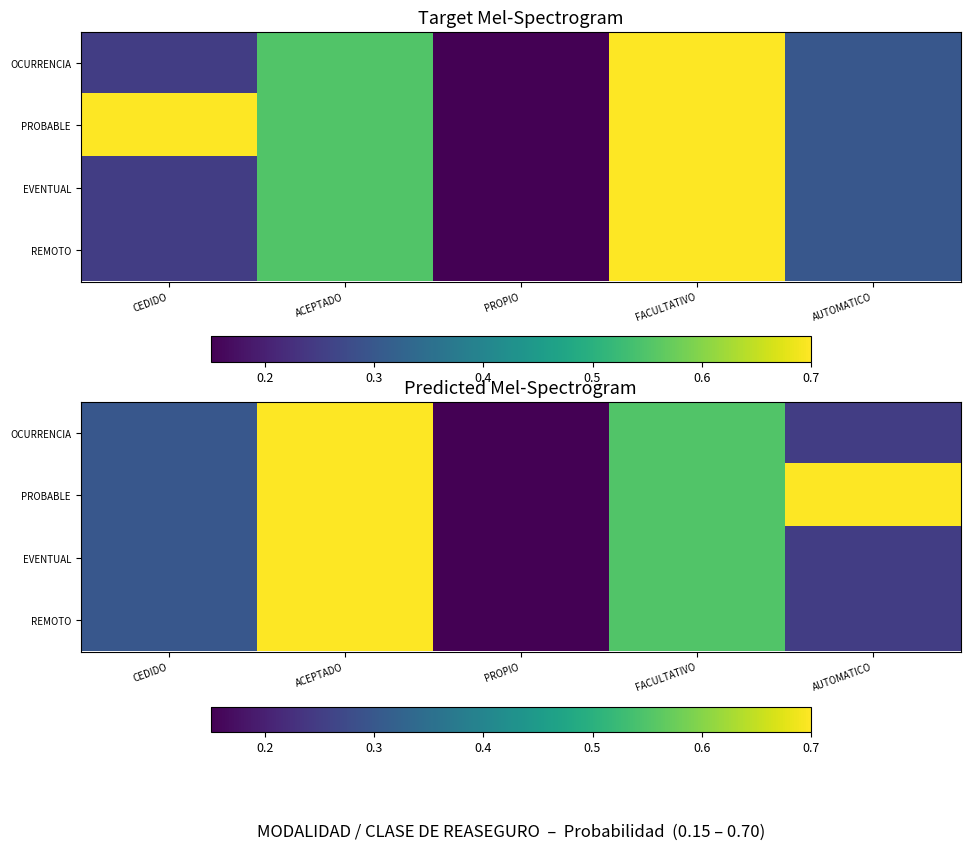

Which label corresponds to the largest value in the chart?

ACEPTADO